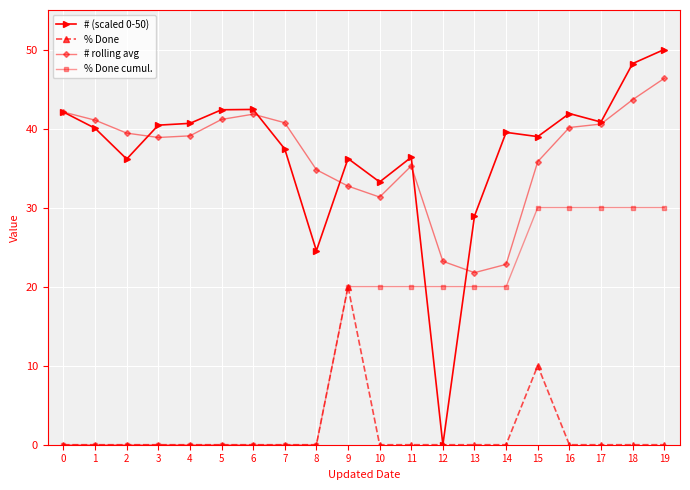

What are all the series names shown in the legend?

# (scaled 0-50), % Done, # rolling avg, % Done cumul.